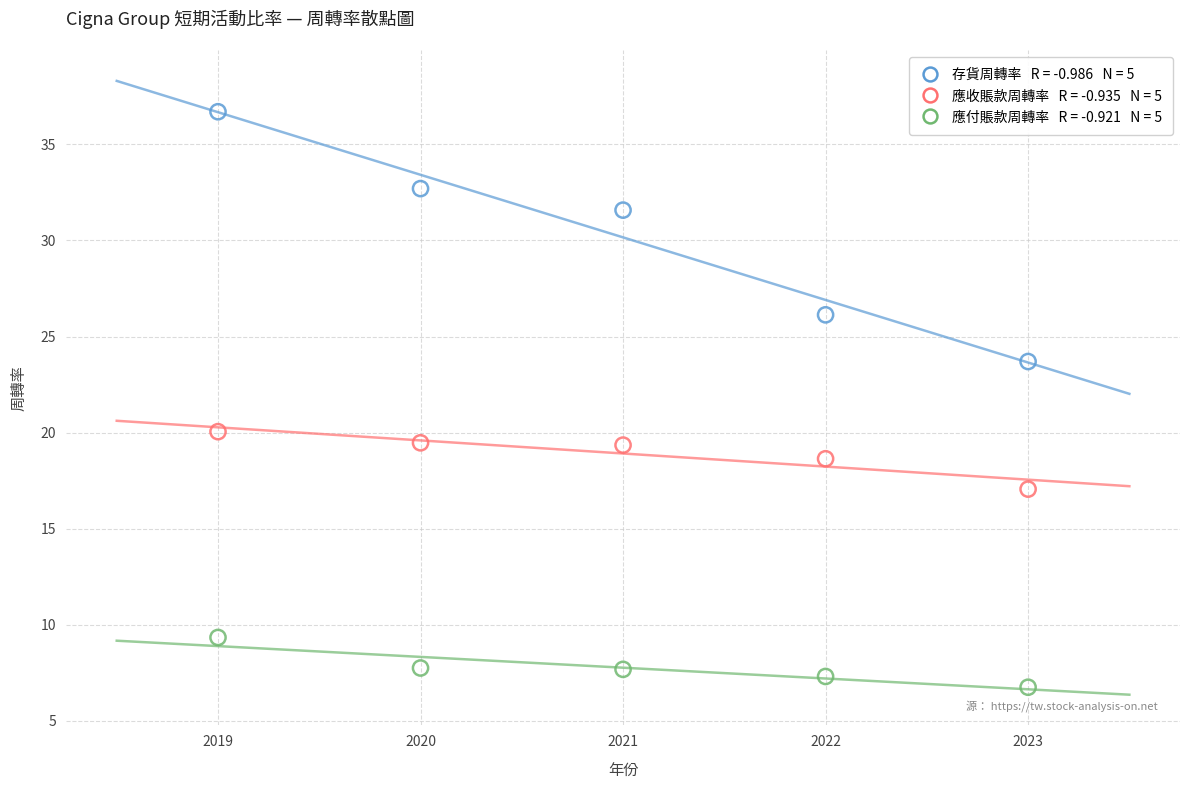

Across all series, what Y value is closest to 21?

20.1